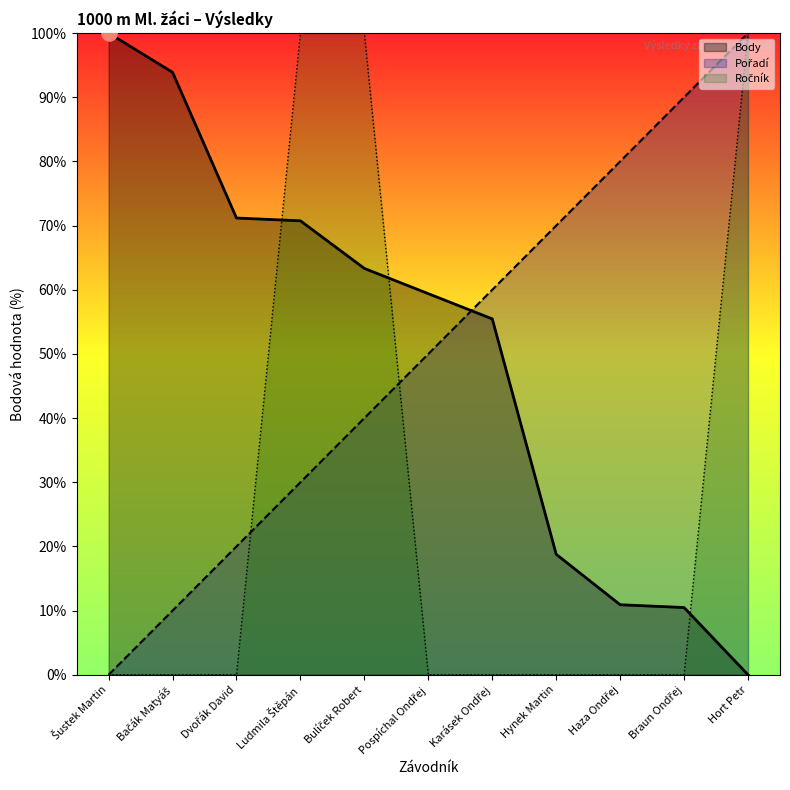

What are all the series names shown in the legend?

Pořadí, Body, Ročník